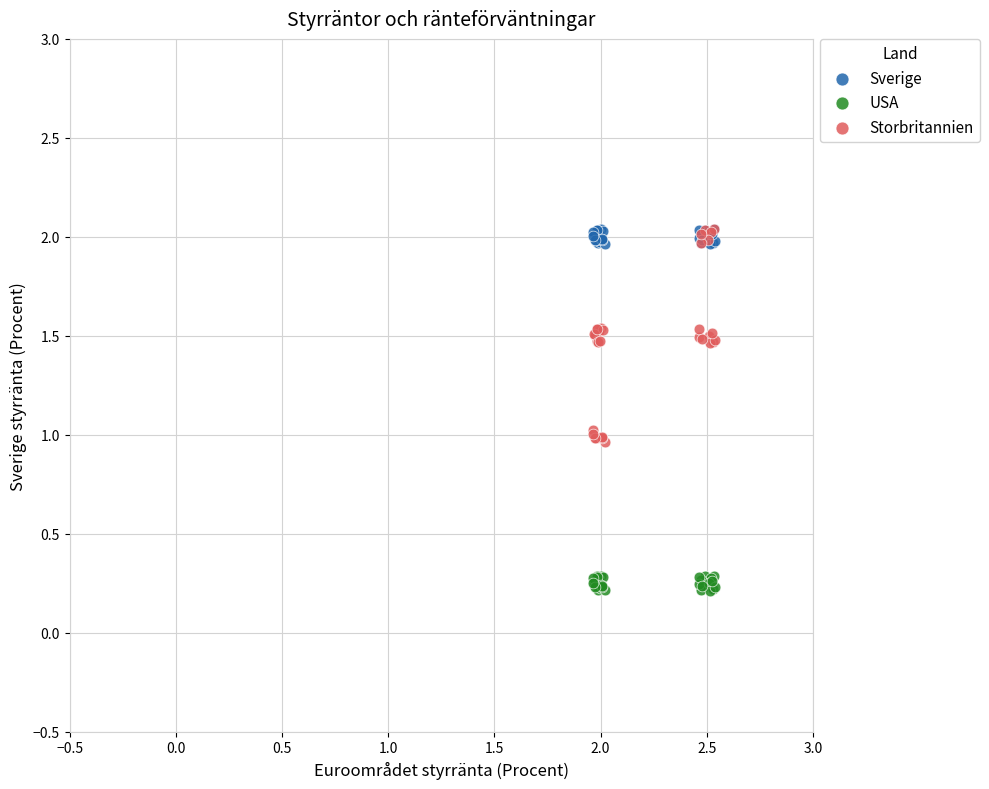

Which series has the widest spread of Y values?

Storbritannien